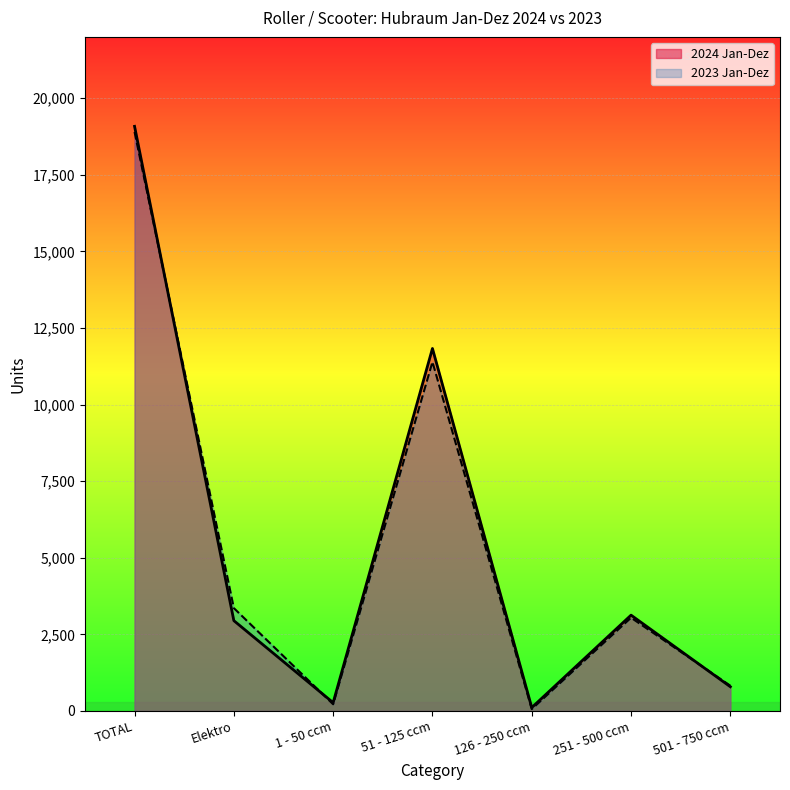

At which label does 2023 Jan-Dez first exceed 3044?

TOTAL